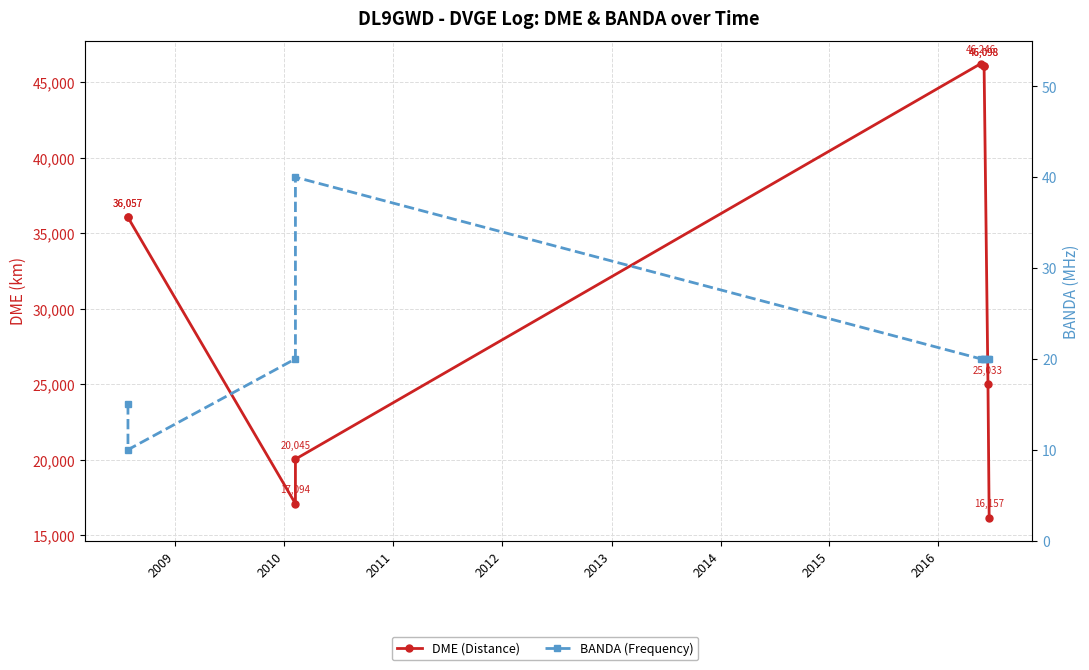

How many distinct data groups are displayed?

2